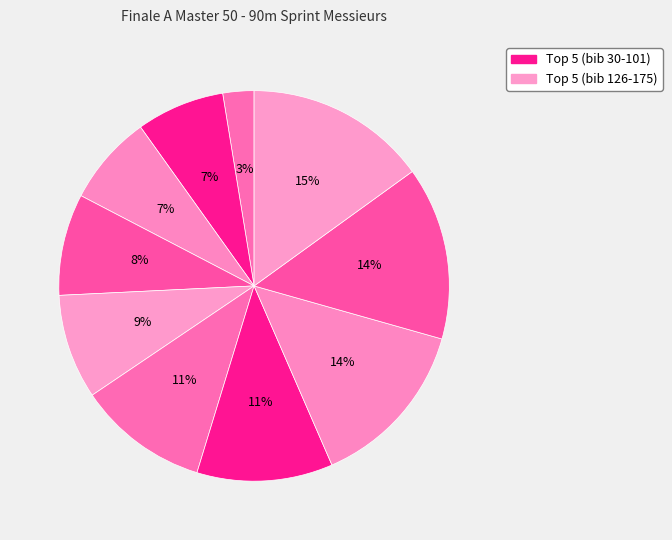

Count the number of slices in the pie.

10